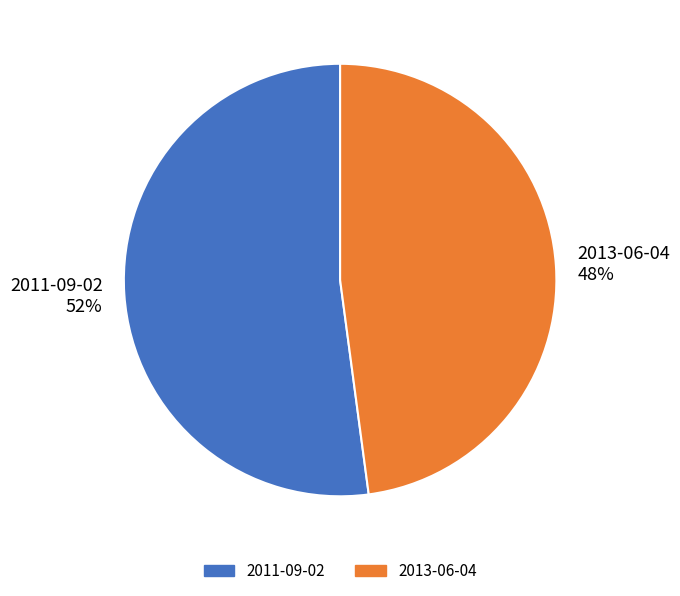

Count the number of slices in the pie.

2